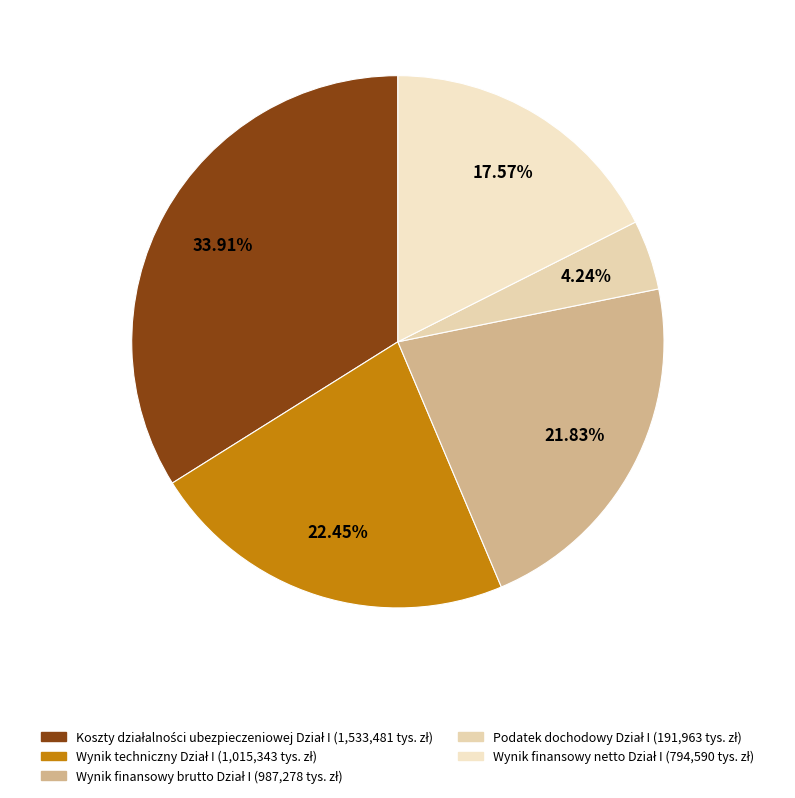

How many slices are in this pie chart?

5